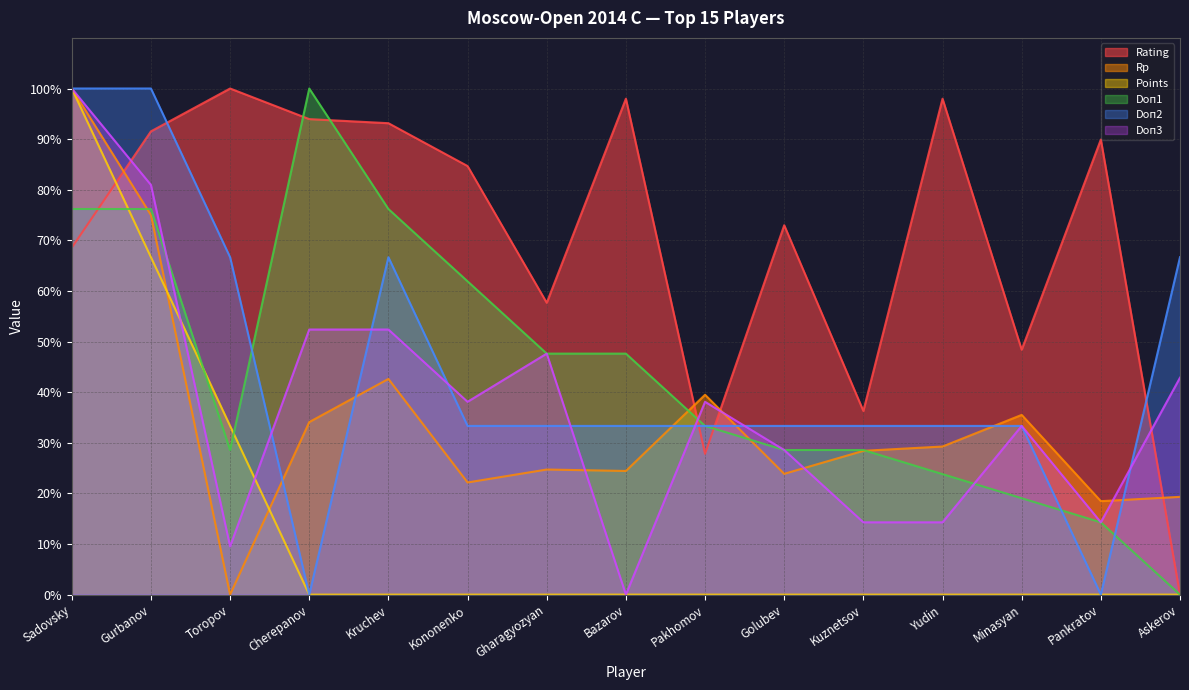

At Kuznetsov, list the series in order from largest to smallest.

Rating, Doп2, Doп1, Rp, Doп3, Points